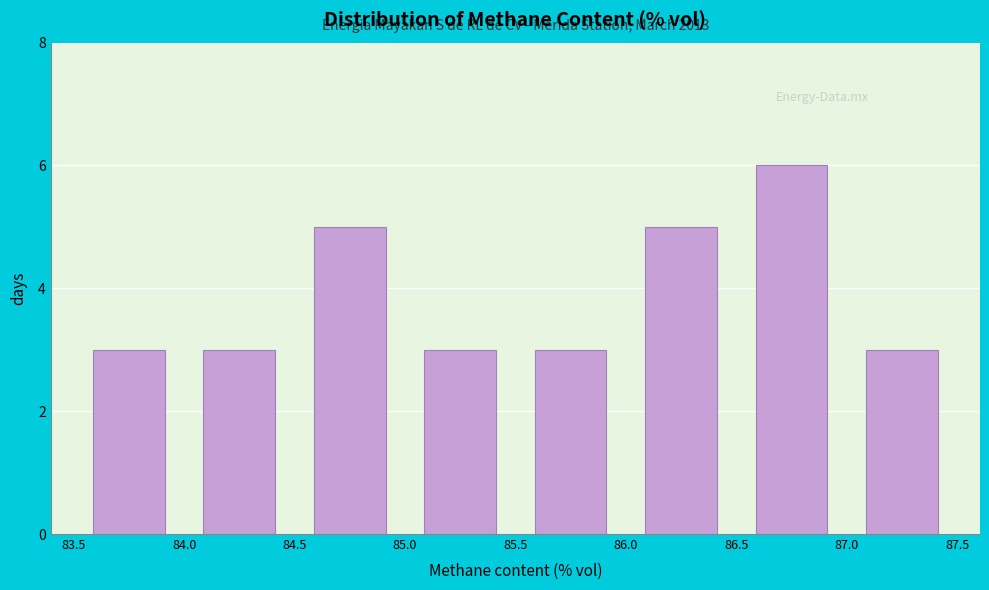

Over which range of the x-axis is the bar tallest?

86.5 to 87.0